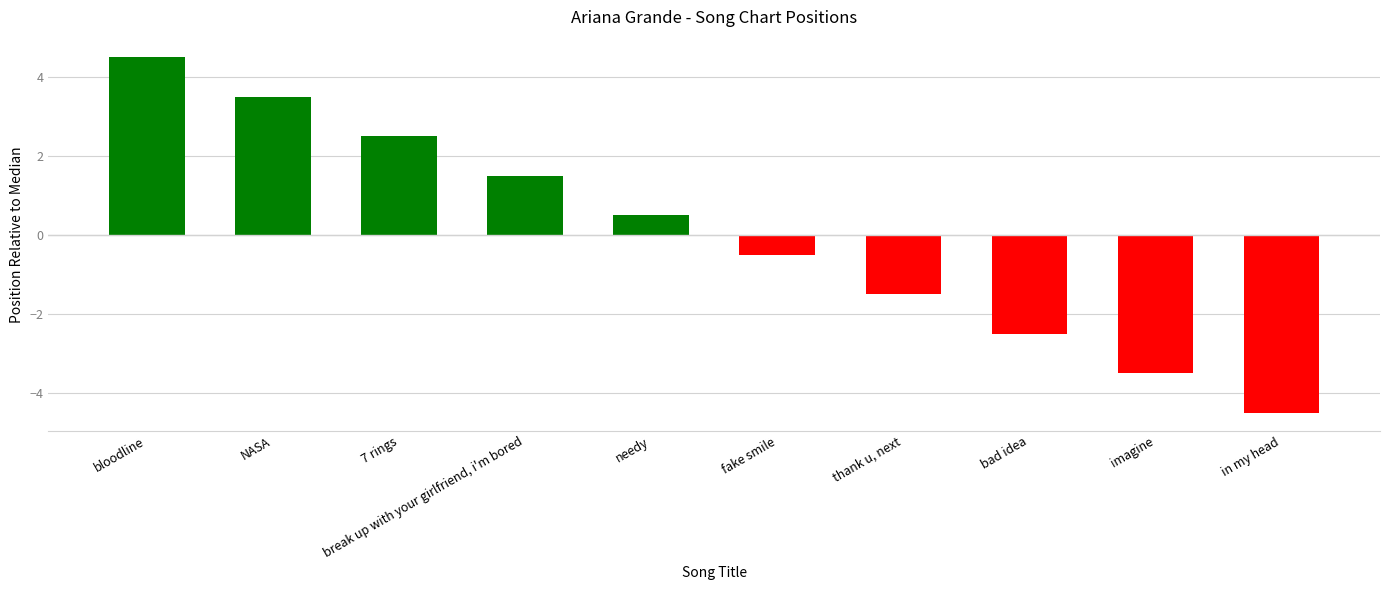

Where does the data first go above 0?

bloodline